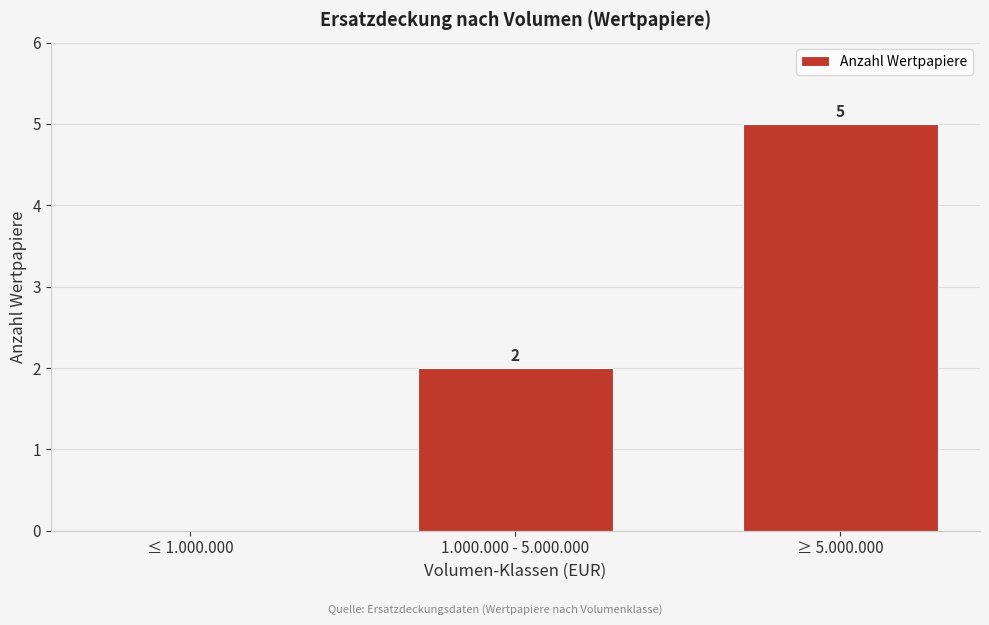

Reading right to left, list all the values displayed in this chart.

≥ 5.000.000=5	1.000.000 - 5.000.000=2	≤ 1.000.000=0